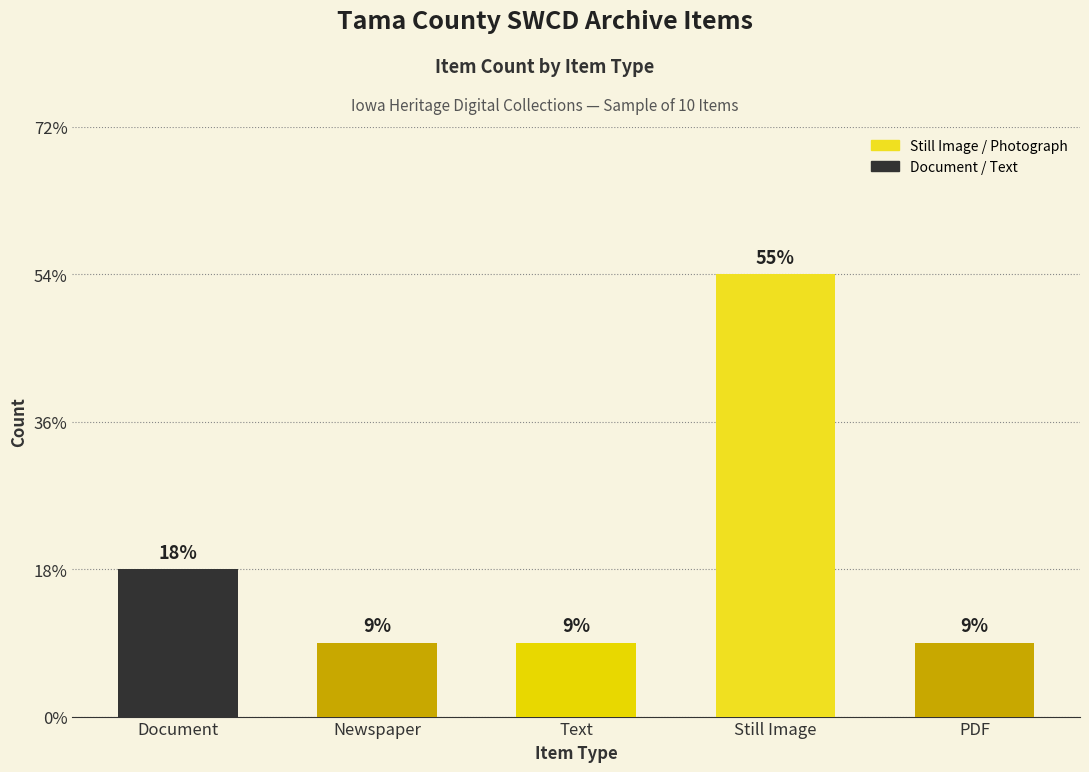

Count the values in the range 1 to 2.

4